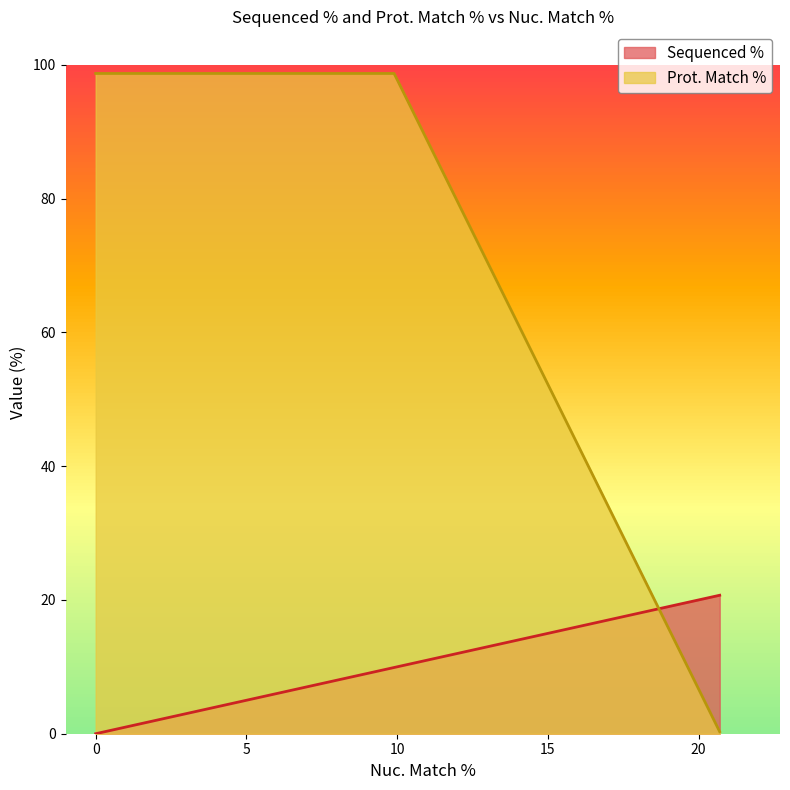

Does the chart display data point markers on the line(s)?

No